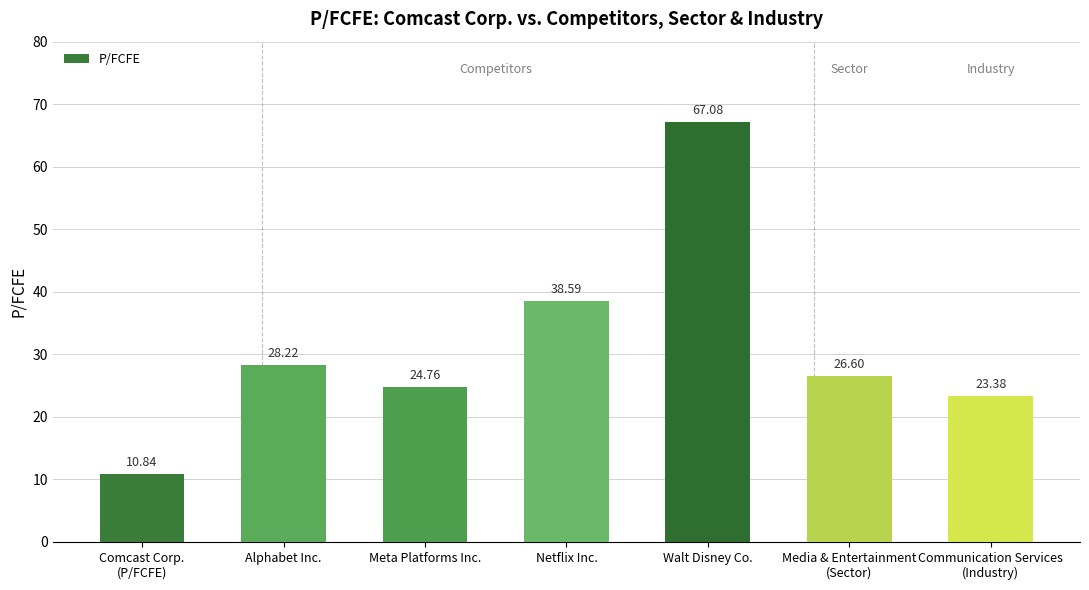

Reading left to right, list all the values displayed in this chart.

10.8	28.2	24.8	38.6	67.1	26.6	23.4